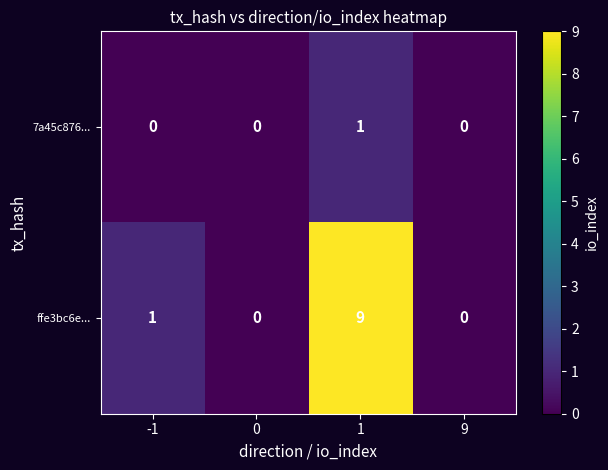

The ffe3bc6e... series shows -5 at 0. True or false?

False